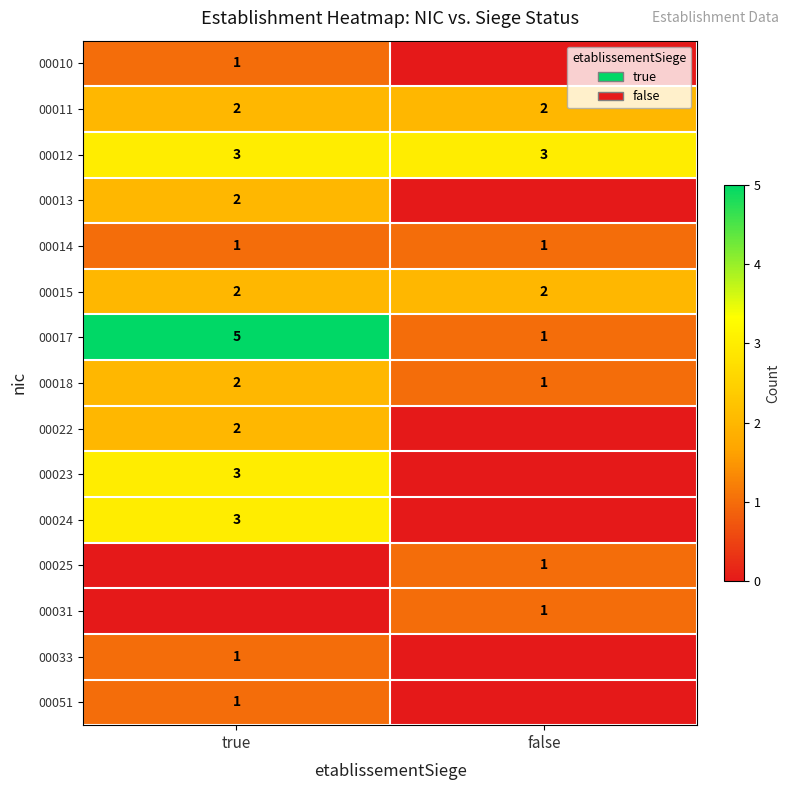

What value does the 00012 series have at true?

3